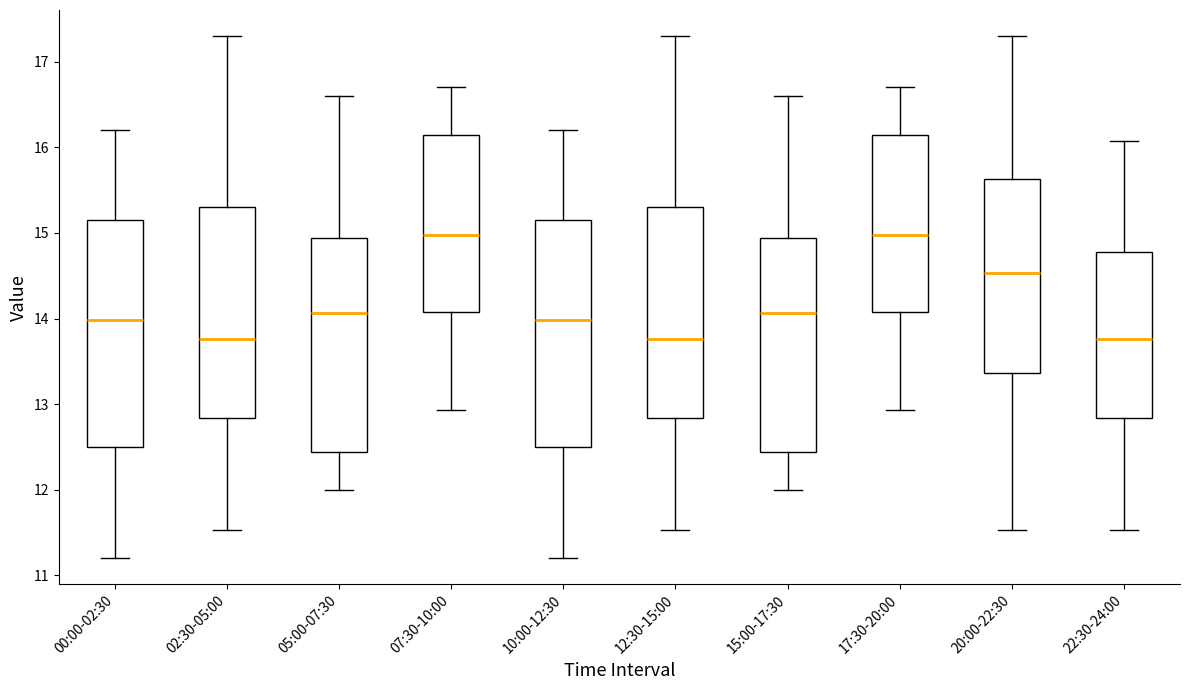

Reading left to right, read every box against the y-axis: the position of its median line, the range the box covers, and the ends of its whiskers. The values are not printed on the chart, so give them approximately, as read against the axis.

00:00-02:30: median 14.0, box 12.5 to 15.2, whiskers 11.2 to 16.2
02:30-05:00: median 13.8, box 12.8 to 15.3, whiskers 11.5 to 17.3
05:00-07:30: median 14.1, box 12.4 to 14.9, whiskers 12.0 to 16.6
07:30-10:00: median 15.0, box 14.1 to 16.1, whiskers 12.9 to 16.7
10:00-12:30: median 14.0, box 12.5 to 15.2, whiskers 11.2 to 16.2
12:30-15:00: median 13.8, box 12.8 to 15.3, whiskers 11.5 to 17.3
15:00-17:30: median 14.1, box 12.4 to 14.9, whiskers 12.0 to 16.6
17:30-20:00: median 15.0, box 14.1 to 16.1, whiskers 12.9 to 16.7
20:00-22:30: median 14.5, box 13.4 to 15.6, whiskers 11.5 to 17.3
22:30-24:00: median 13.8, box 12.8 to 14.8, whiskers 11.5 to 16.1